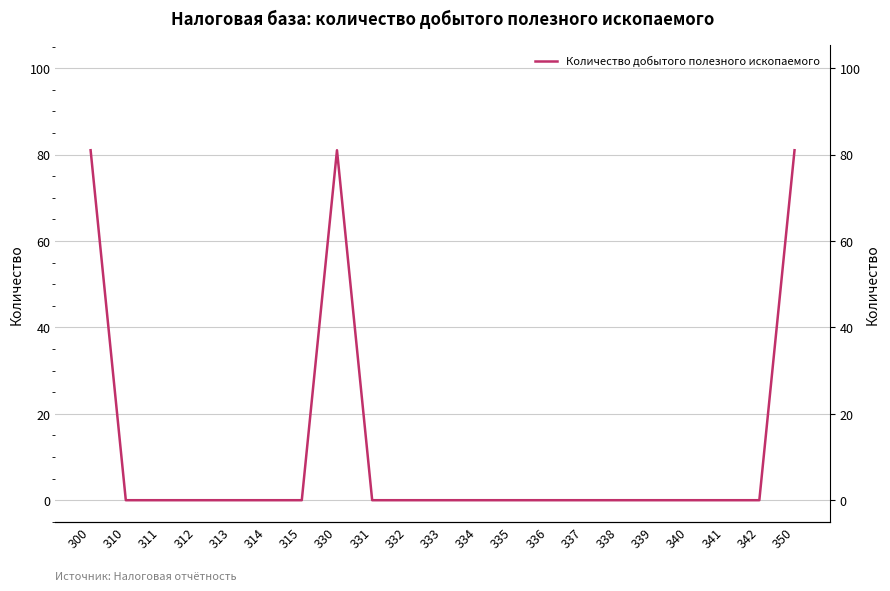

Where is the first local maximum?

330